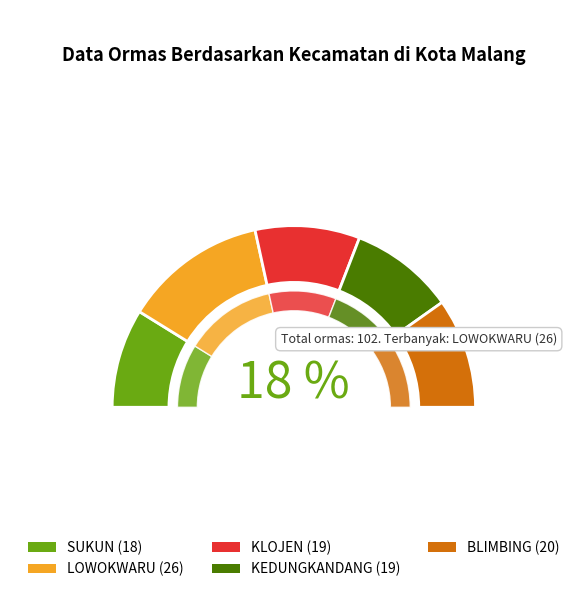

Do KLOJEN and KEDUNGKANDANG together represent more than half of the pie?

No